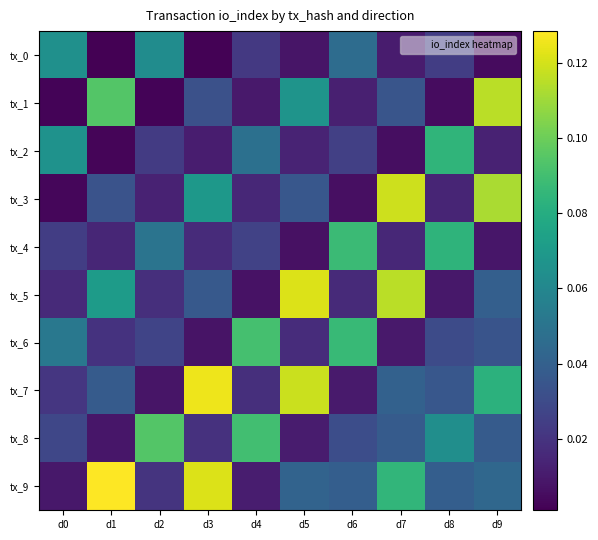

Reading left to right, extract all data points from this chart.

tx_0: d0=0.1	d1=0.0	d2=0.1	d3=0.0	d4=0.0	d5=0.0	d6=0.0	d7=0.0	d8=0.0	d9=0.0
tx_1: d0=0.0	d1=0.1	d2=0.0	d3=0.0	d4=0.0	d5=0.1	d6=0.0	d7=0.0	d8=0.0	d9=0.1
tx_2: d0=0.1	d1=0.0	d2=0.0	d3=0.0	d4=0.0	d5=0.0	d6=0.0	d7=0.0	d8=0.1	d9=0.0
tx_3: d0=0.0	d1=0.0	d2=0.0	d3=0.1	d4=0.0	d5=0.0	d6=0.0	d7=0.1	d8=0.0	d9=0.1
tx_4: d0=0.0	d1=0.0	d2=0.1	d3=0.0	d4=0.0	d5=0.0	d6=0.1	d7=0.0	d8=0.1	d9=0.0
tx_5: d0=0.0	d1=0.1	d2=0.0	d3=0.0	d4=0.0	d5=0.1	d6=0.0	d7=0.1	d8=0.0	d9=0.0
tx_6: d0=0.1	d1=0.0	d2=0.0	d3=0.0	d4=0.1	d5=0.0	d6=0.1	d7=0.0	d8=0.0	d9=0.0
tx_7: d0=0.0	d1=0.0	d2=0.0	d3=0.1	d4=0.0	d5=0.1	d6=0.0	d7=0.0	d8=0.0	d9=0.1
tx_8: d0=0.0	d1=0.0	d2=0.1	d3=0.0	d4=0.1	d5=0.0	d6=0.0	d7=0.0	d8=0.1	d9=0.0
tx_9: d0=0.0	d1=0.1	d2=0.0	d3=0.1	d4=0.0	d5=0.0	d6=0.0	d7=0.1	d8=0.0	d9=0.0